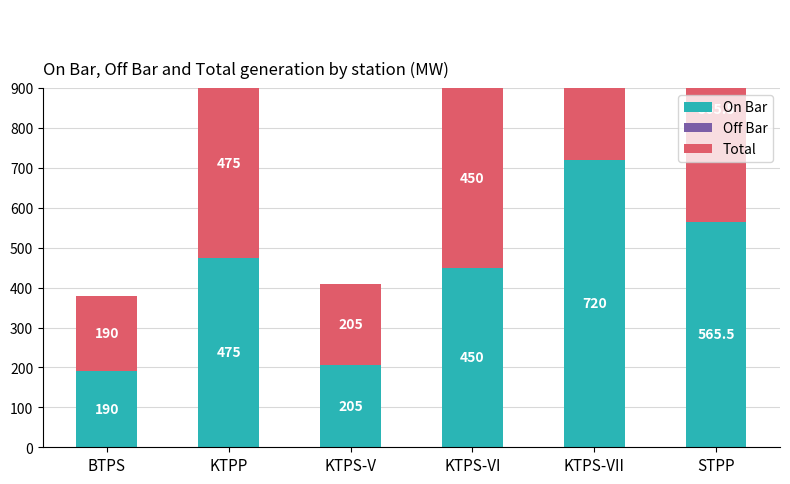

Reading left to right, extract all data points from this chart.

On Bar: BTPS=190.0	KTPP=475.0	KTPS-V=205.0	KTPS-VI=450.0	KTPS-VII=720.0	STPP=565.5
Off Bar: BTPS=0.0	KTPP=0.0	KTPS-V=0.0	KTPS-VI=0.0	KTPS-VII=0.0	STPP=0.0
Total: BTPS=190.0	KTPP=475.0	KTPS-V=205.0	KTPS-VI=450.0	KTPS-VII=720.0	STPP=565.5